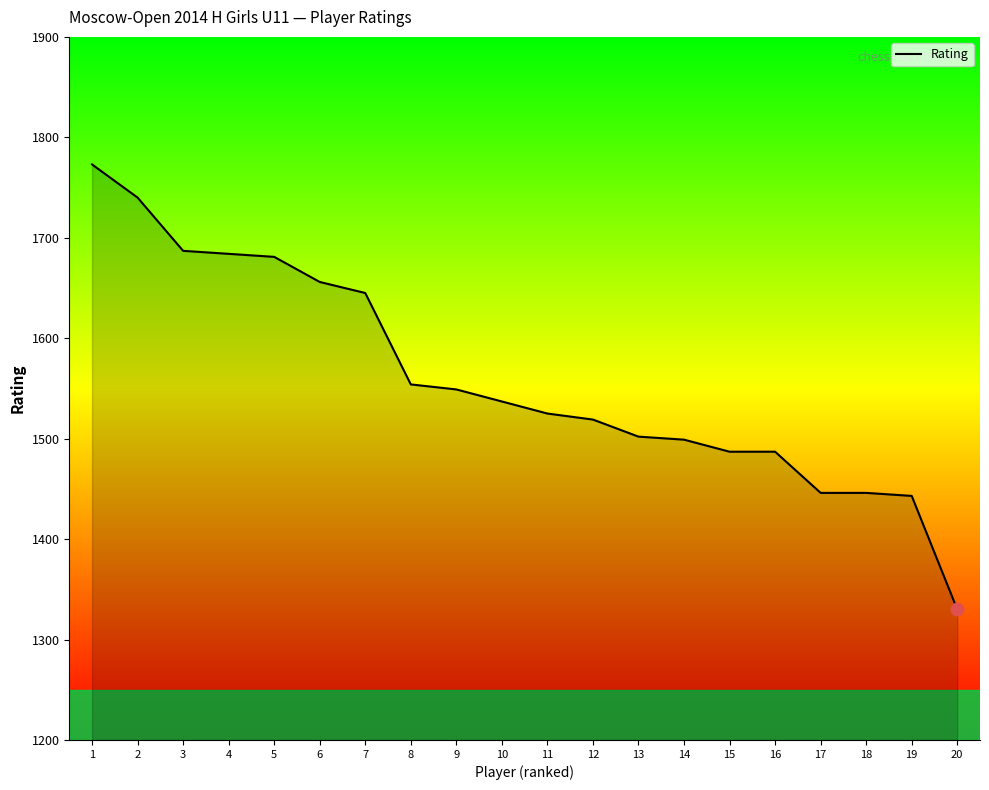

At which label does the data first exceed 1537?

1